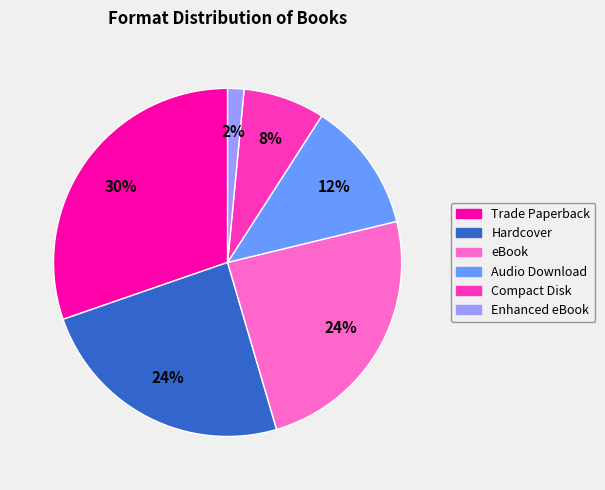

What is the ratio of the value at eBook to the value at Trade Paperback?

0.8